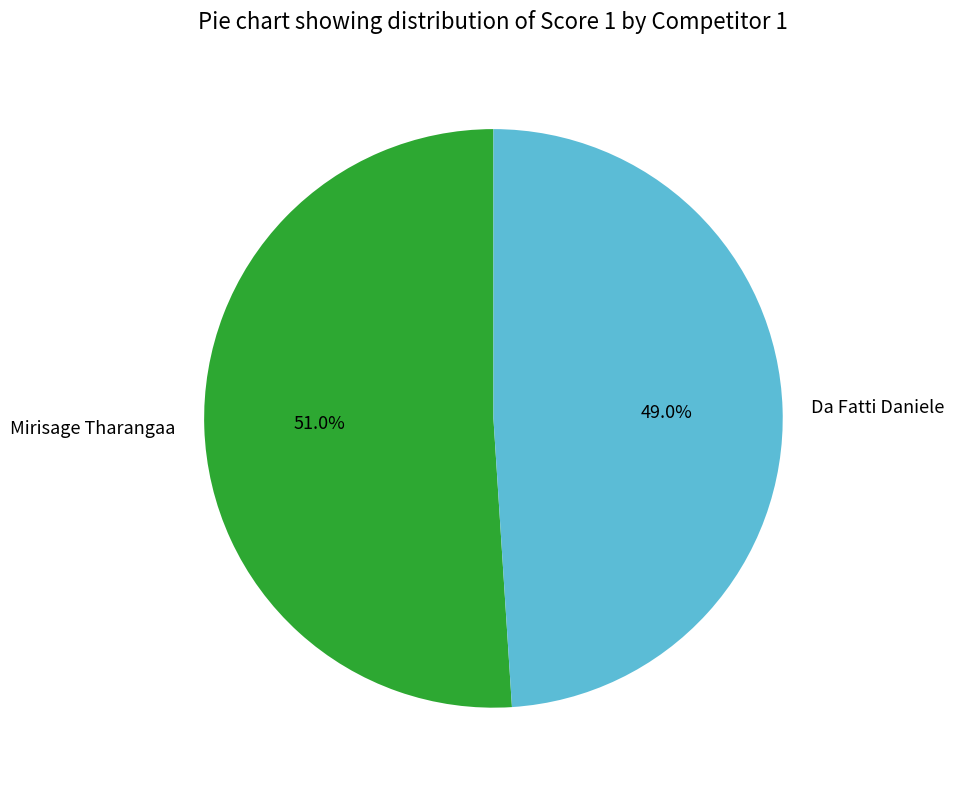

Count the number of slices in the pie.

2